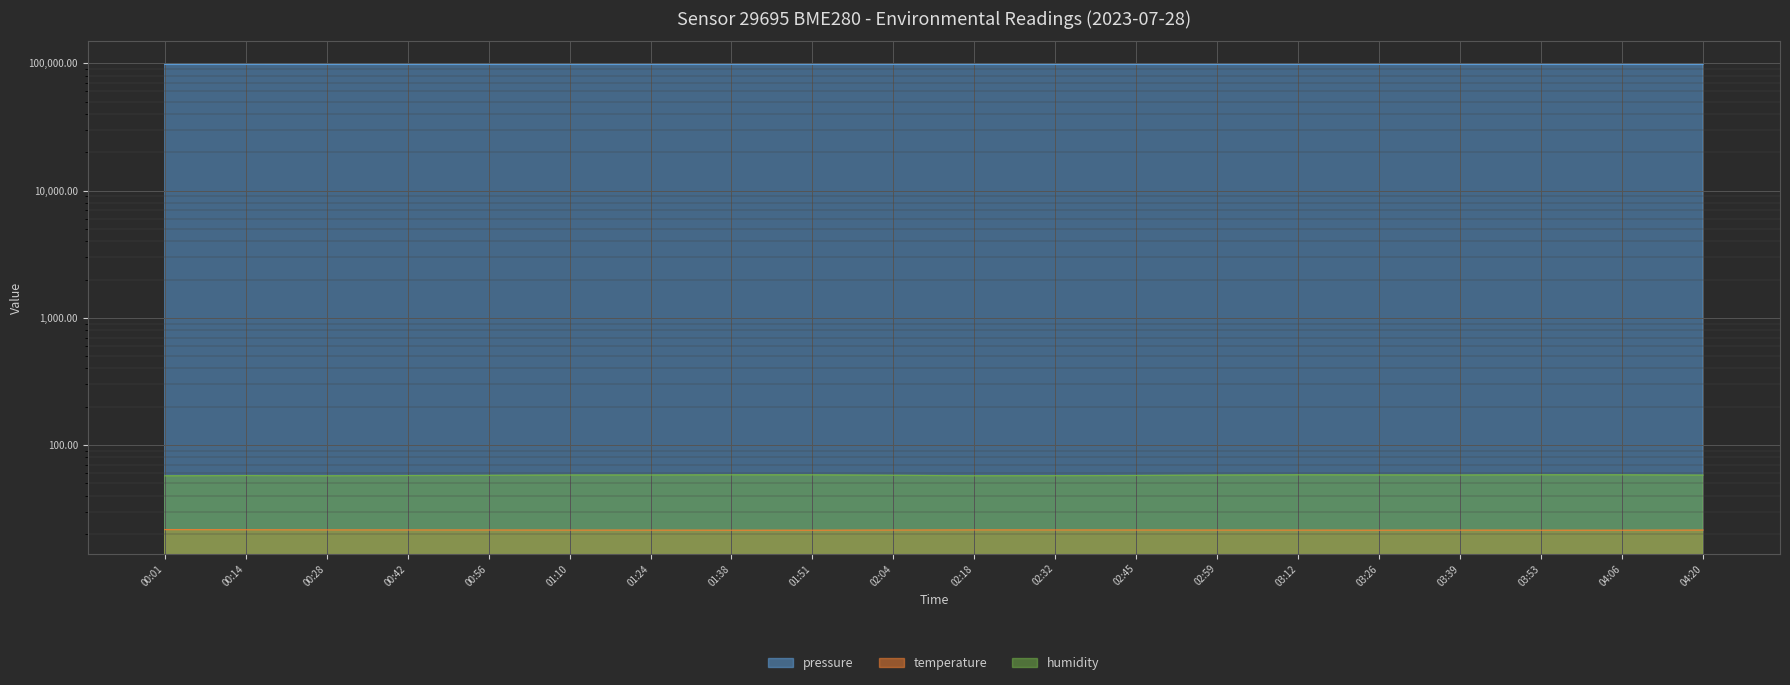

What is the smallest value displayed?

21.5